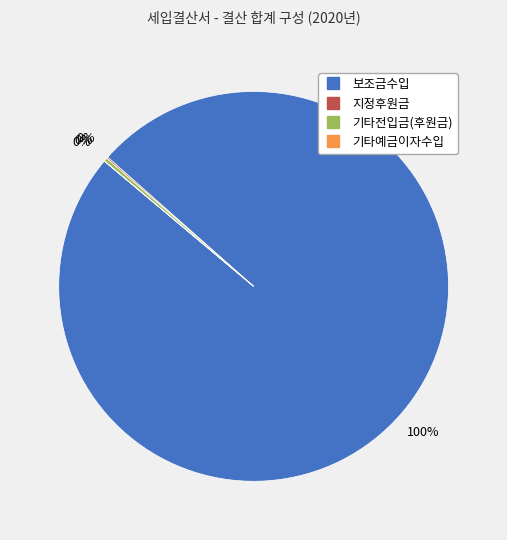

Which category has the biggest portion of the pie?

보조금수입